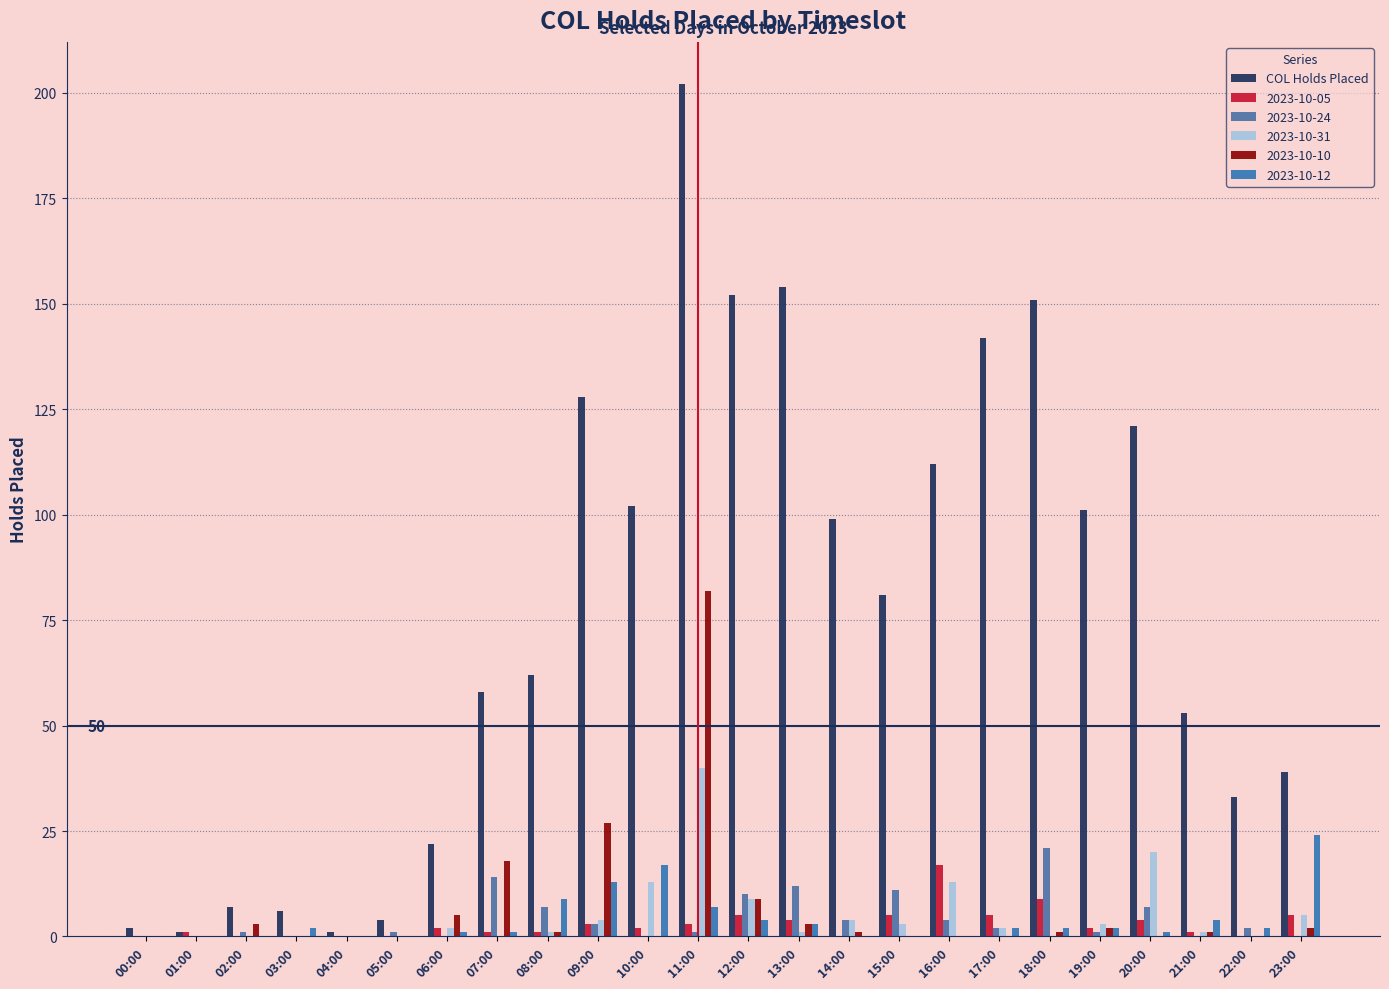

Are the bars grouped side by side (vs. stacked)?

Yes